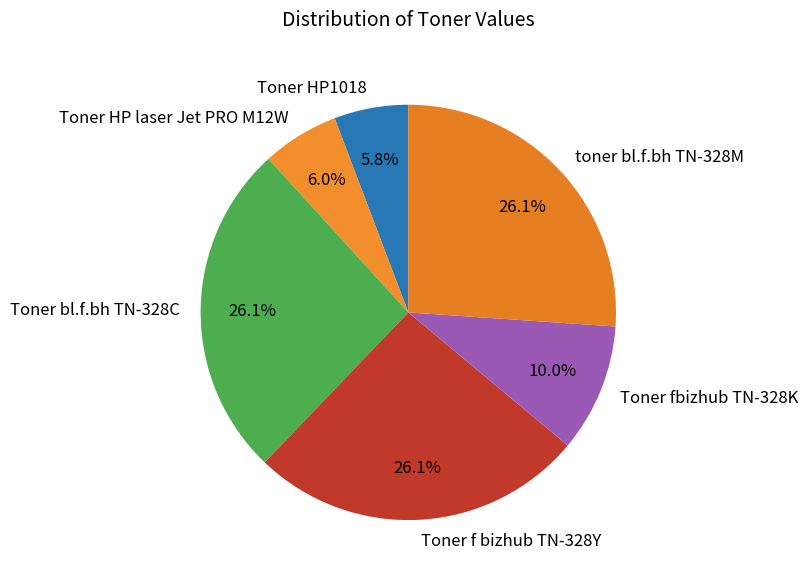

Between Toner f bizhub TN-328Y and Toner HP laser Jet PRO M12W, which is larger?

Toner f bizhub TN-328Y